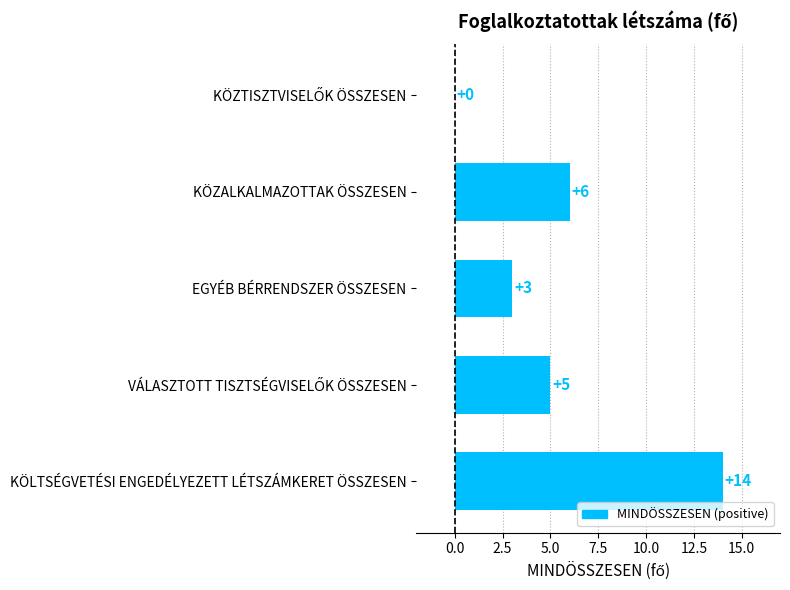

True or false: the data shows 3 at KÖZALKALMAZOTTAK ÖSSZESEN.

False